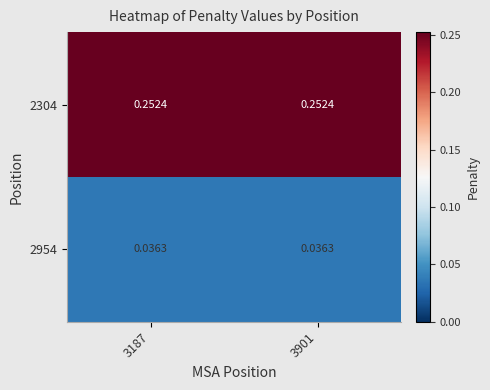

Is the value of 2304 at 3187 greater than the value of 2954 at 3901?

Yes